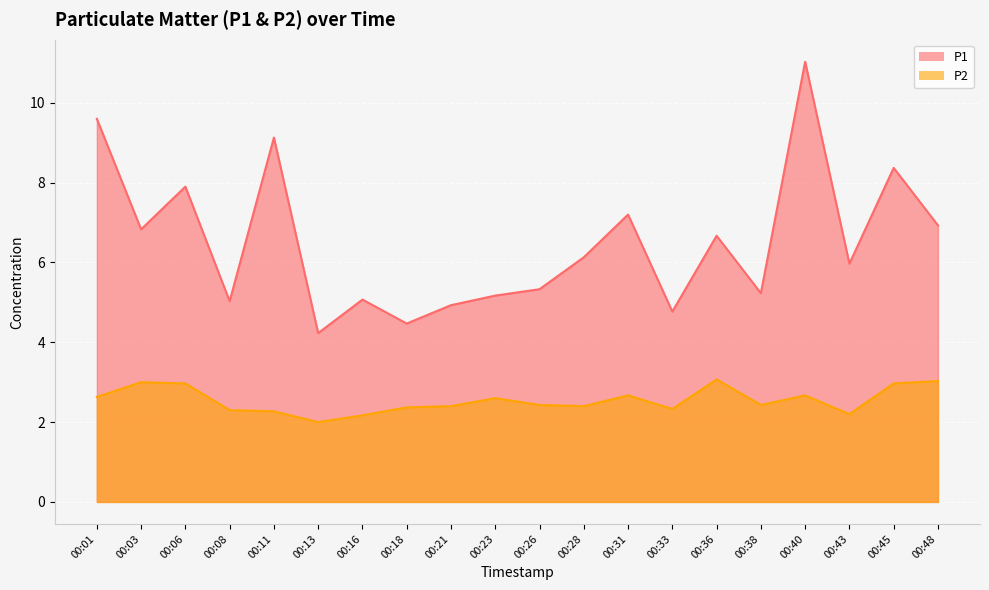

True or false: P1 and P2 intersect in this chart.

False